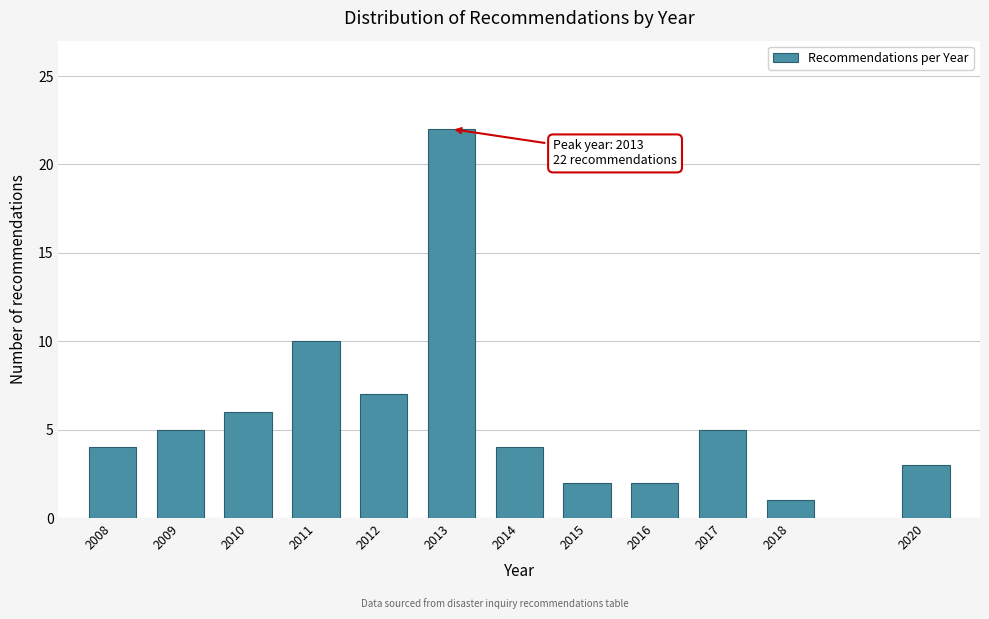

Reading left to right, extract all data points from this chart.

2008=4	2009=5	2010=6	2011=10	2012=7	2013=22	2014=4	2015=2	2016=2	2017=5	2018=1	2020=3